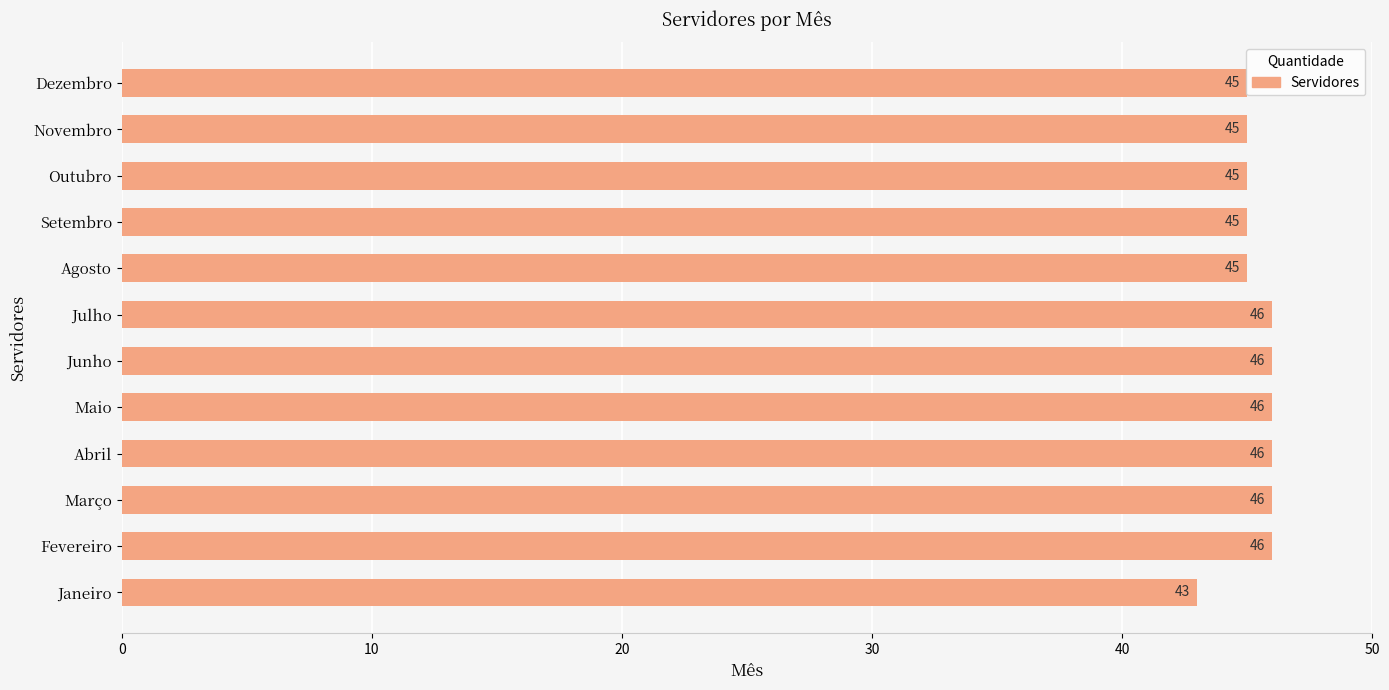

What is the minimum value shown in the chart?

43